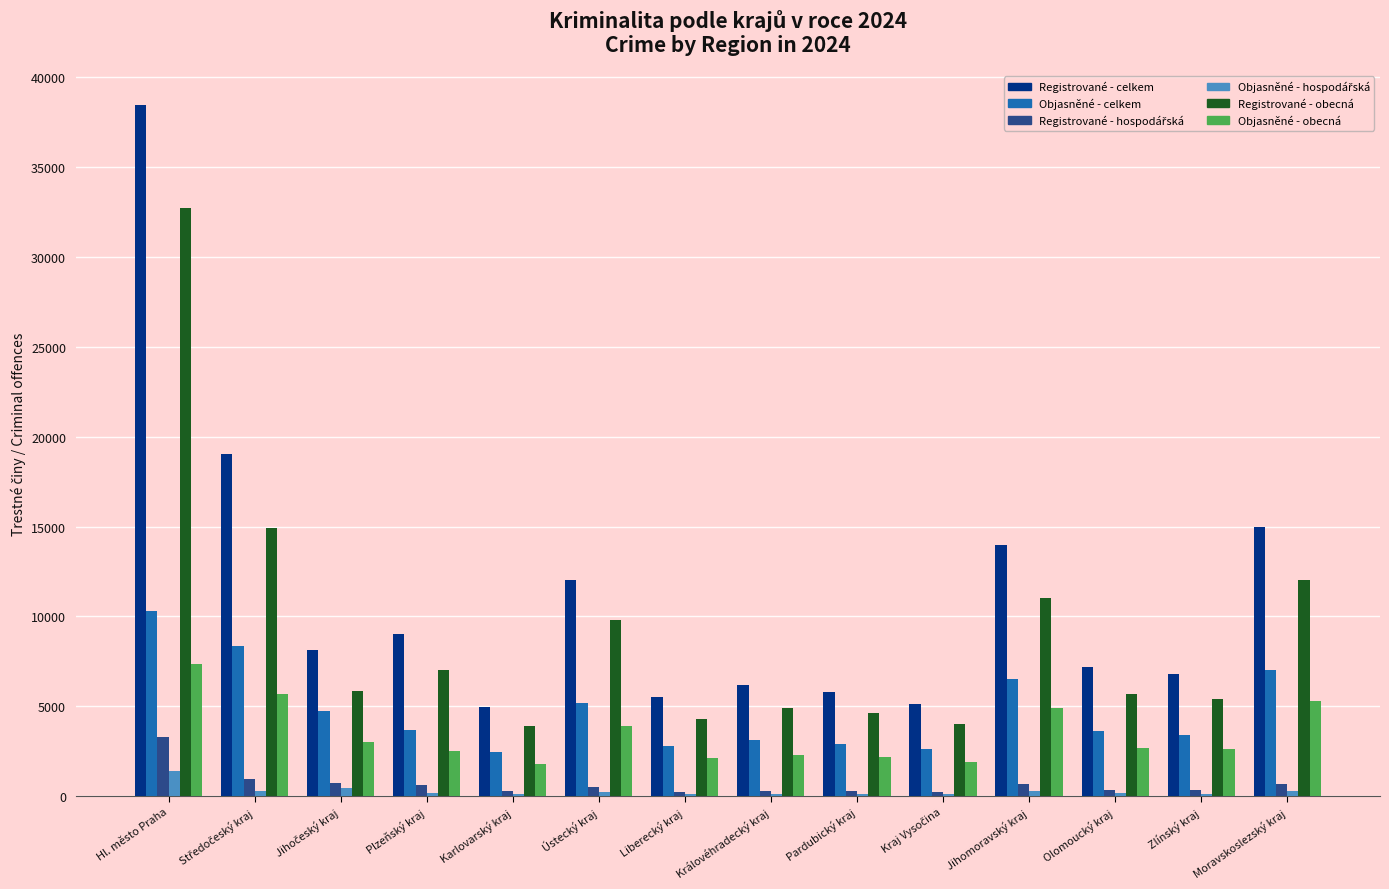

Which series has the largest total across all categories?

Registrované - celkem